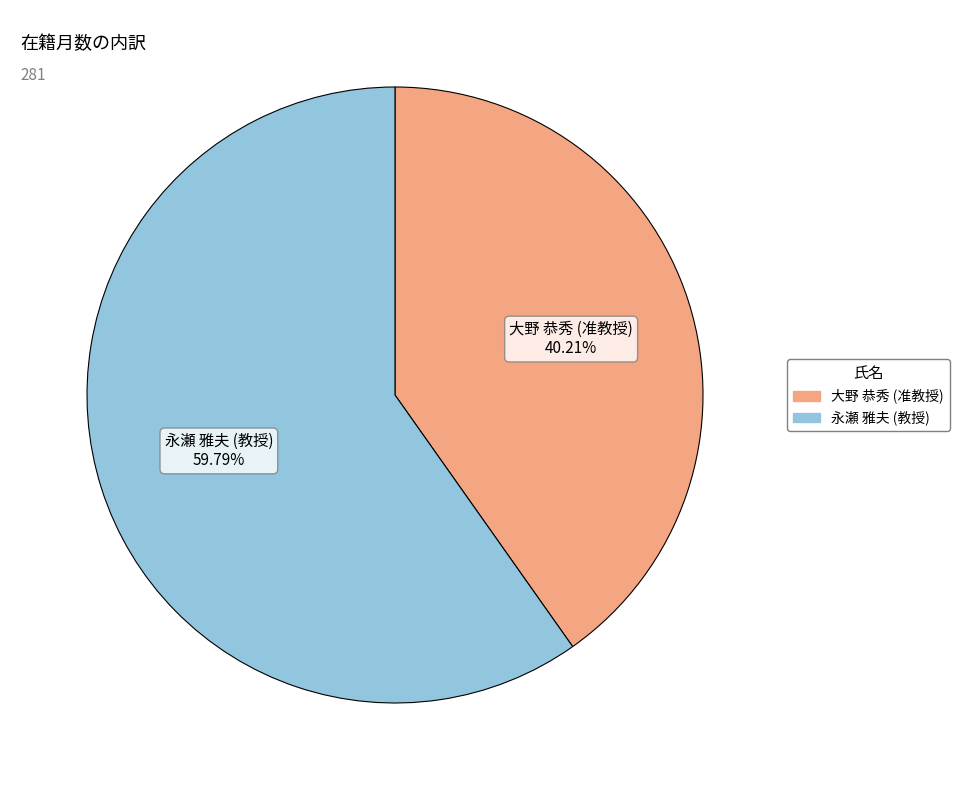

Count the number of slices in the pie.

2